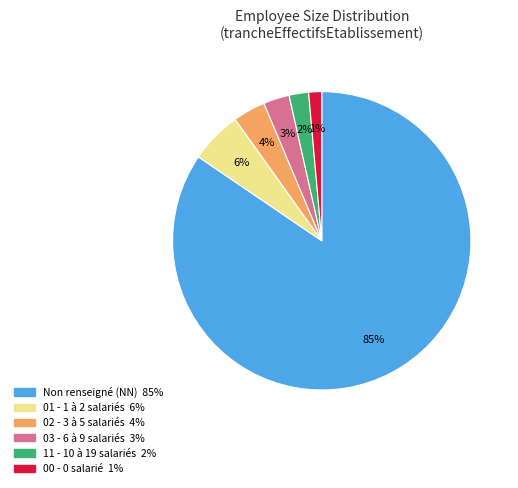

Is there any slice that represents more than half of the pie?

Yes